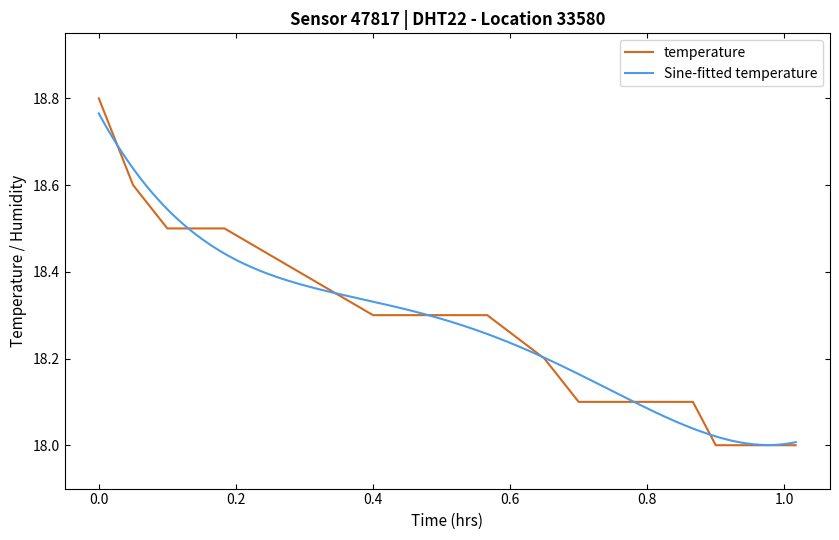

Is it true that the value at 03:20 is 26.8?

False